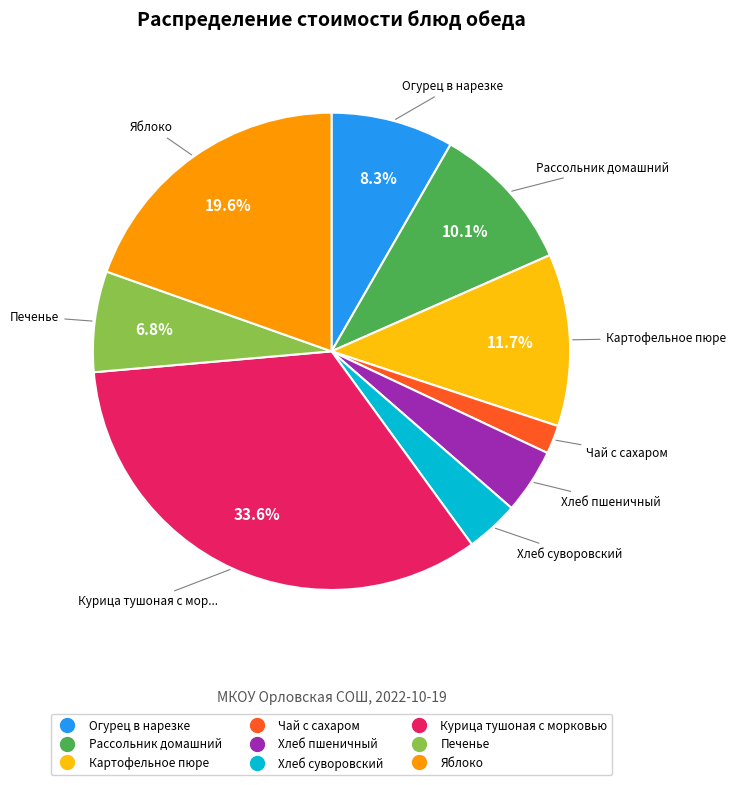

What is the smallest slice in the pie chart?

Чай с сахаром